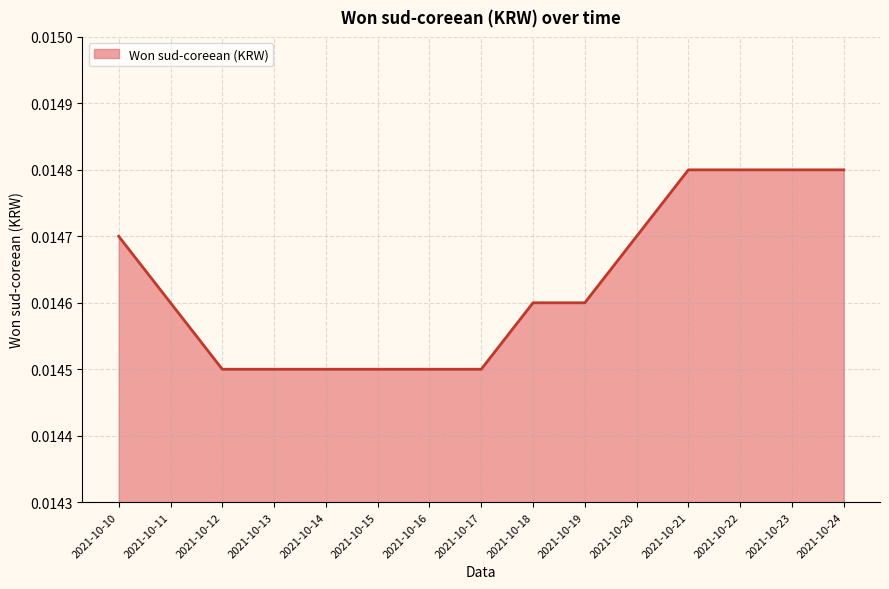

Between 2021-10-19 and 2021-10-16, which is larger?

2021-10-19